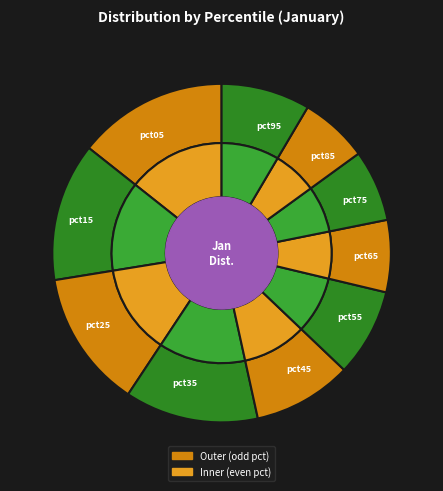

To the nearest percent, what is the difference between the pct25 and pct75 slice percentages?

6%